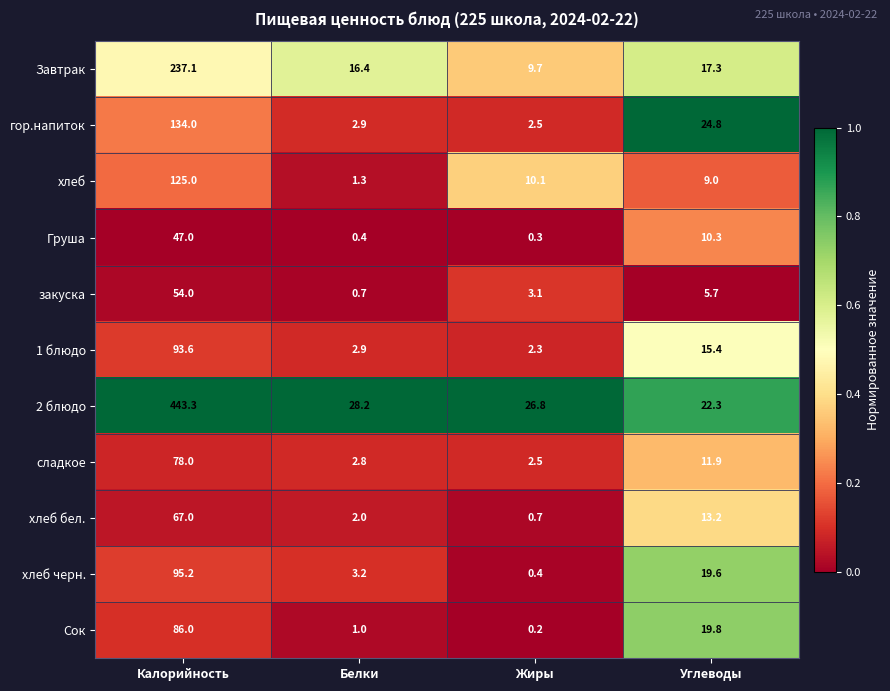

Is the value of Сок at Калорийность greater than the value of гор.напиток at Углеводы?

Yes